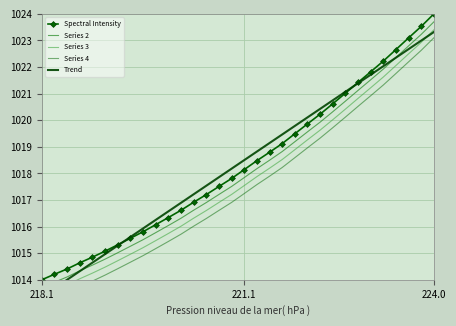

At which label does Spectral Intensity first exceed 1018?

221.1